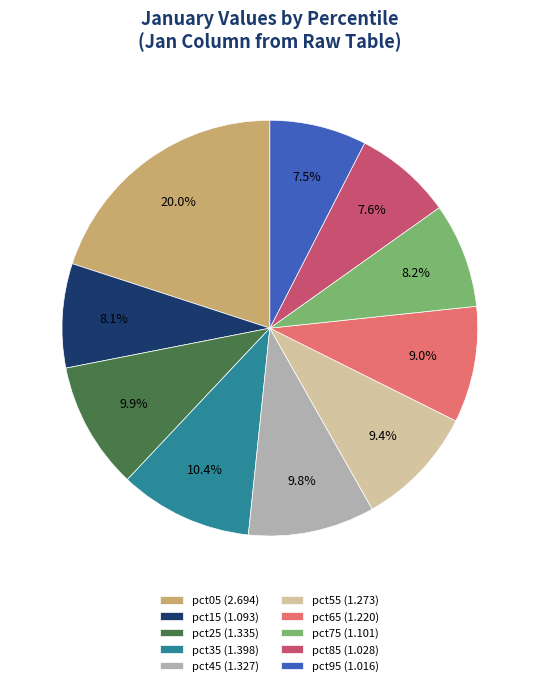

To the nearest percent, what portion does pct85 represent?

8%